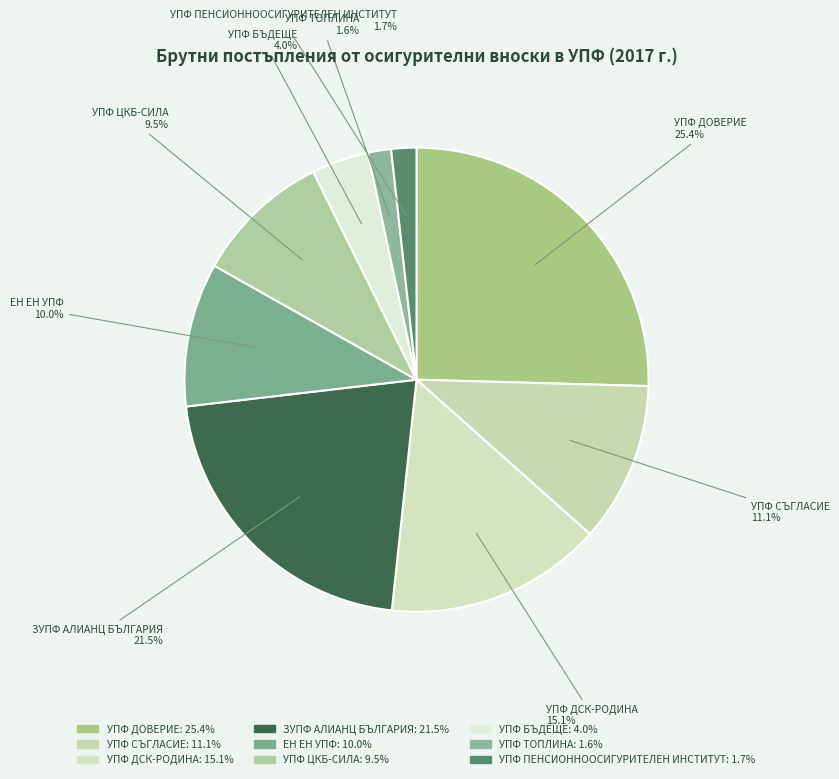

True or false: УПФ ТОПЛИНА accounts for 8% of the total.

False